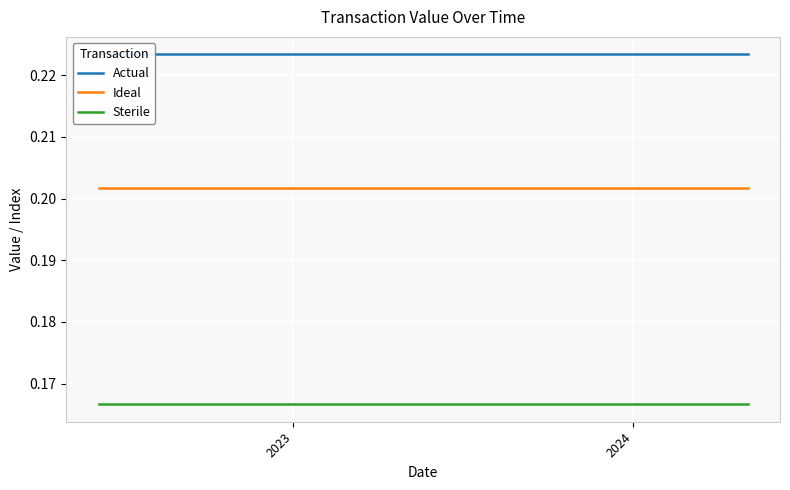

True or false: Sterile and Ideal cross at least once.

False